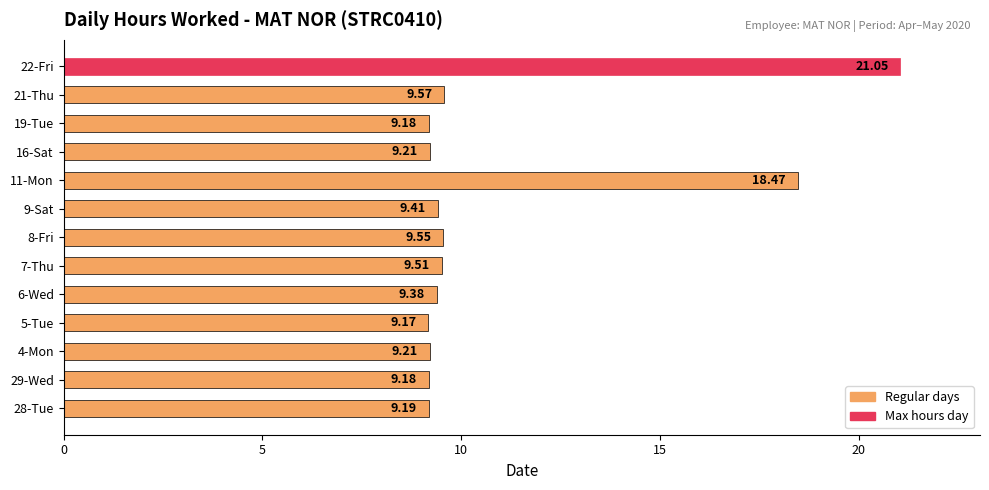

Count the number of categories in the chart.

13